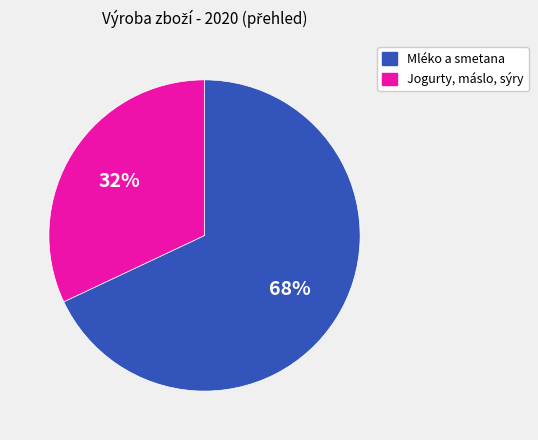

Is there any slice that represents more than half of the pie?

Yes